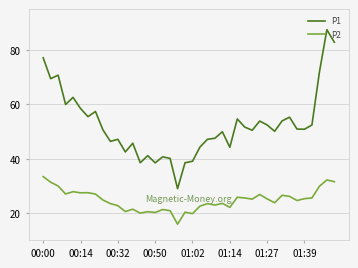

What is the maximum value shown in the chart?

87.4